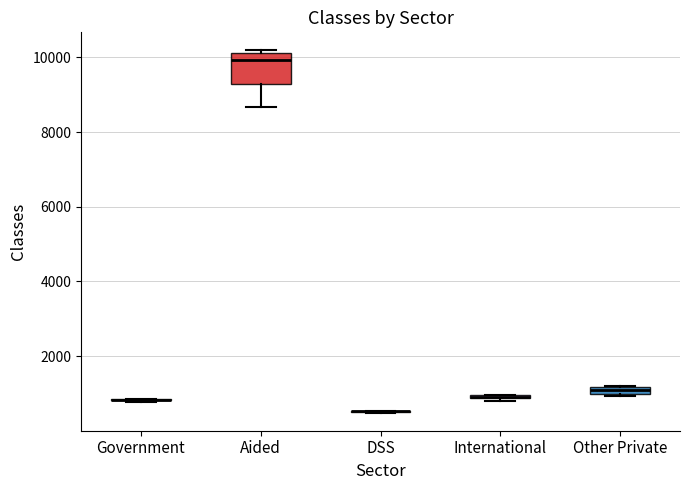

Comparing the boxes themselves (not the whiskers), which one is the tallest?

Aided